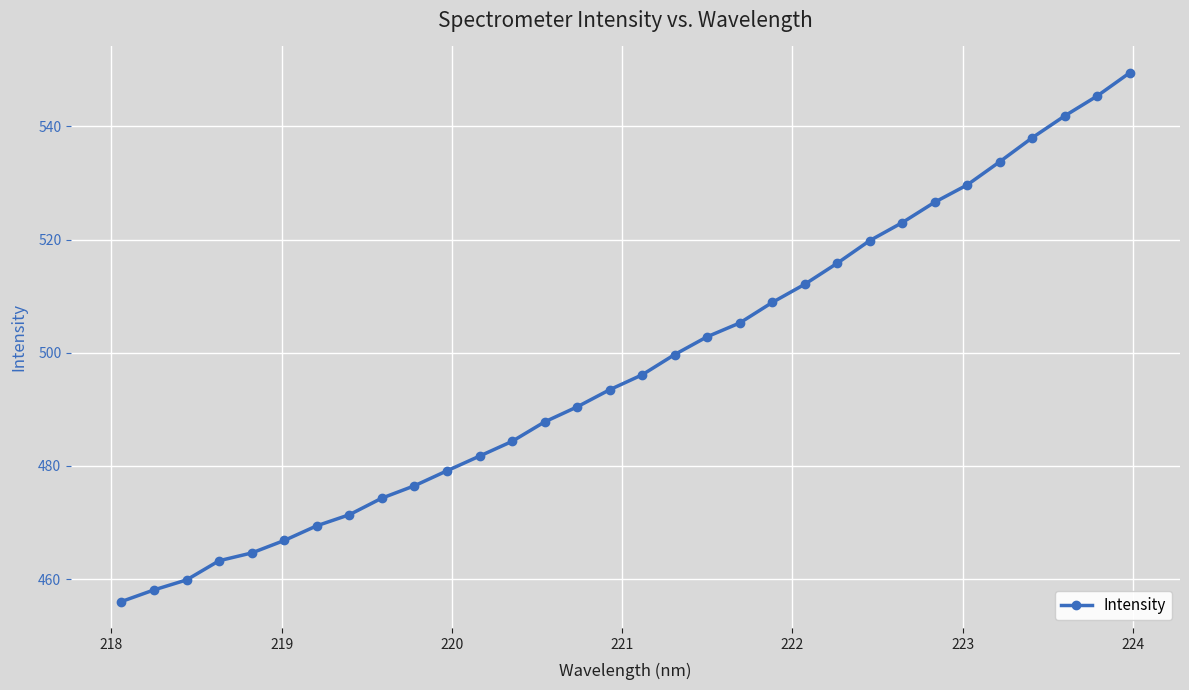

What is the minimum value shown in the chart?

456.0